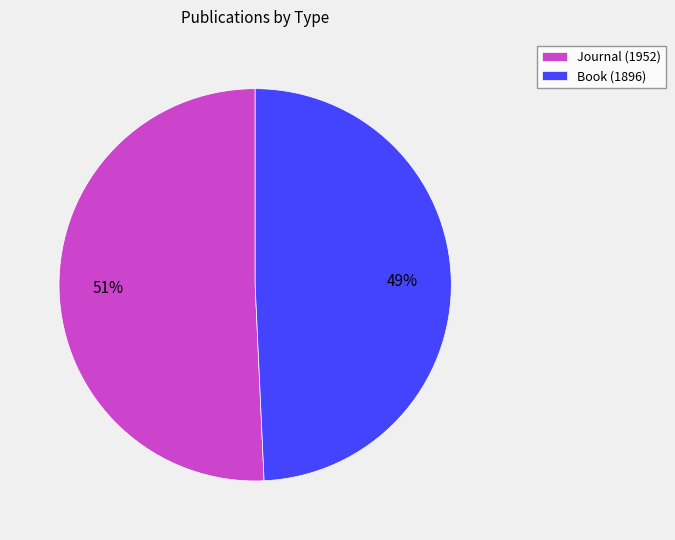

What percentage is the Journal slice, to the nearest percent?

51%